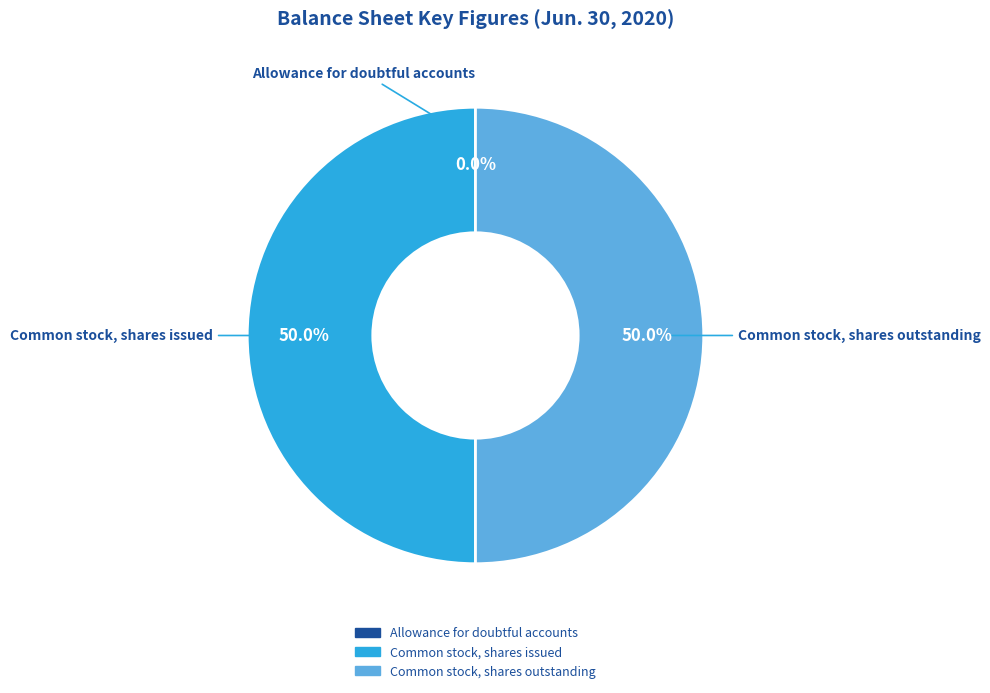

Do Common stock, shares outstanding and Common stock, shares issued together represent more than half of the pie?

Yes